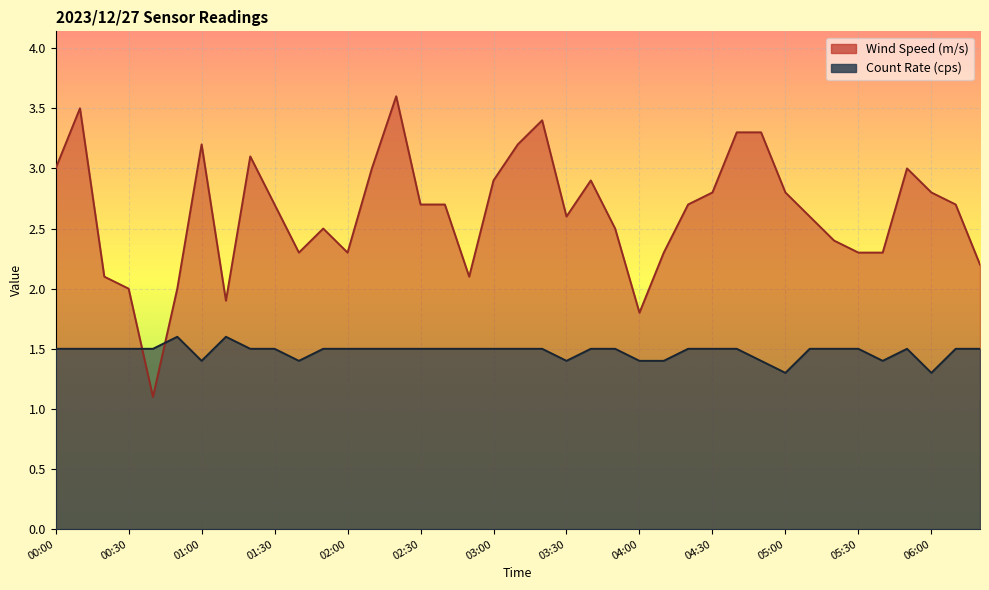

Rank the categories by Wind Speed (m/s) value from lowest to highest.

00:40, 04:00, 01:10, 00:30, 00:50, 00:20, 02:50, 06:20, 01:40, 02:00, 04:10, 05:30, 05:40, 05:20, 01:50, 03:50, 03:30, 05:10, 01:30, 02:30, 02:40, 04:20, 06:10, 04:30, 05:00, 06:00, 03:00, 03:40, 00:00, 02:10, 05:50, 01:20, 01:00, 03:10, 04:40, 04:50, 03:20, 00:10, 02:20